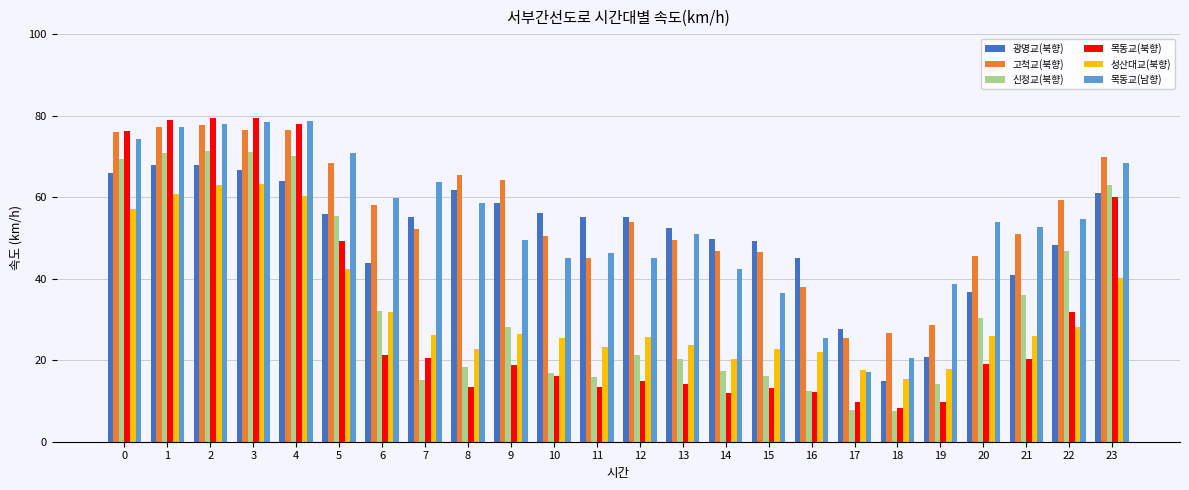

What is the greatest value displayed?

79.4